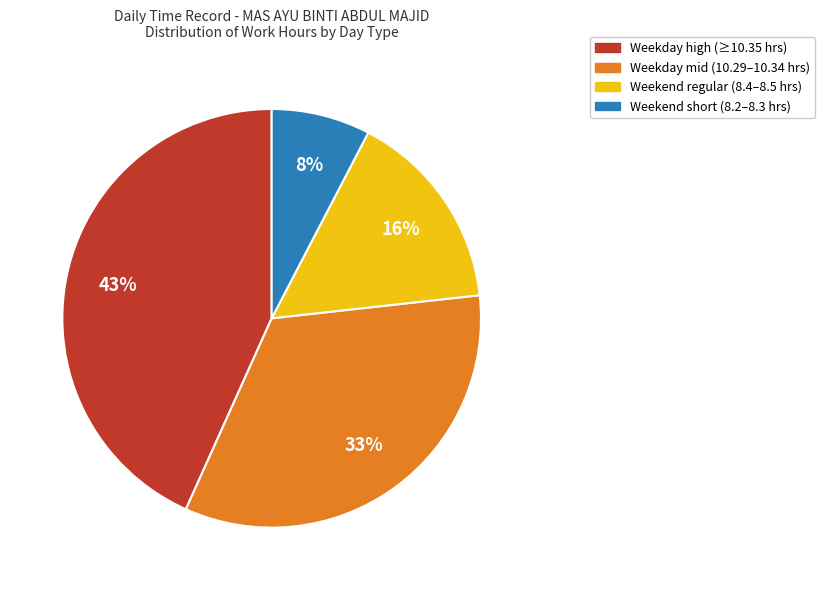

To the nearest percent, what is the average slice percentage?

25%